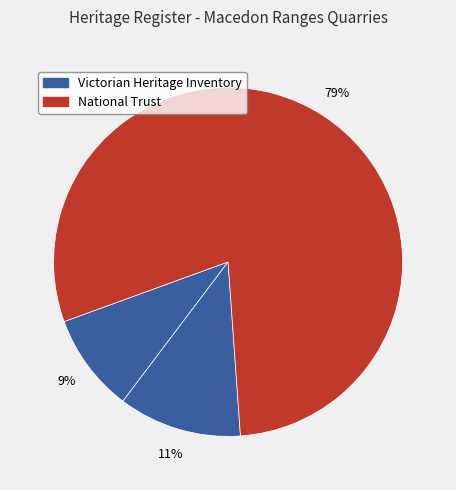

How many segments does this pie chart have?

3